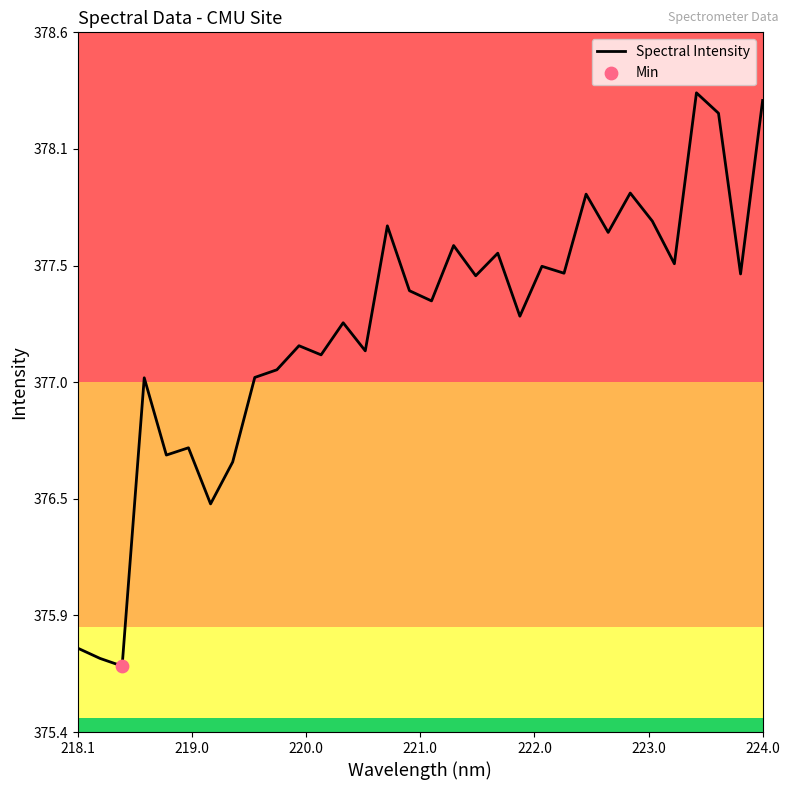

Does the chart have visible grid lines?

No